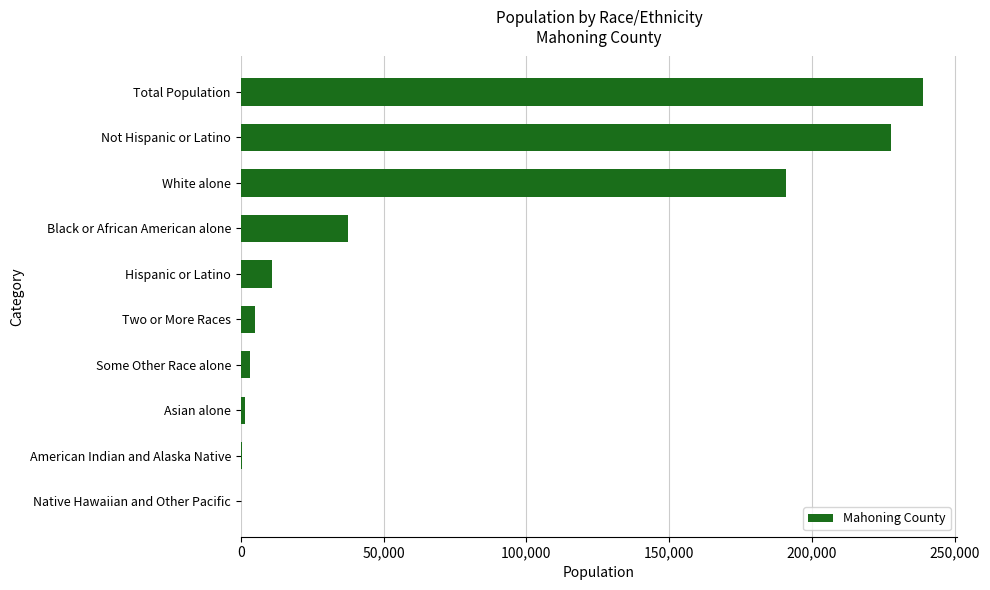

What is the maximum value shown in the chart?

238823